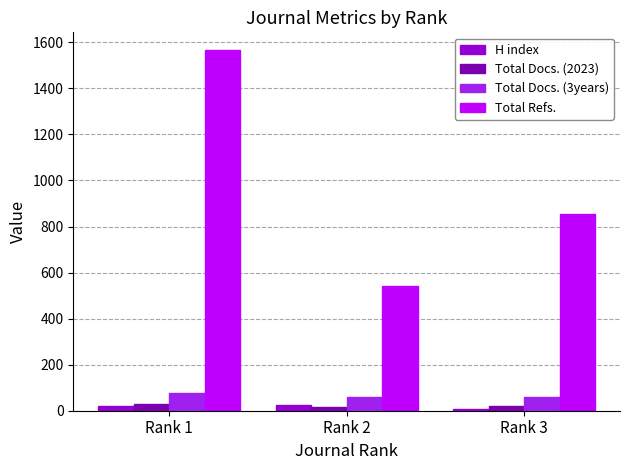

The value of Total Refs. at Rank 3 is 303. True or false?

False